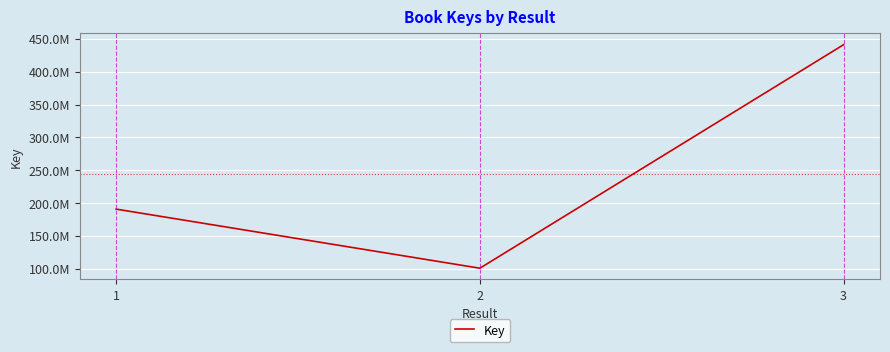

Which has a higher value, 1 or 3?

3